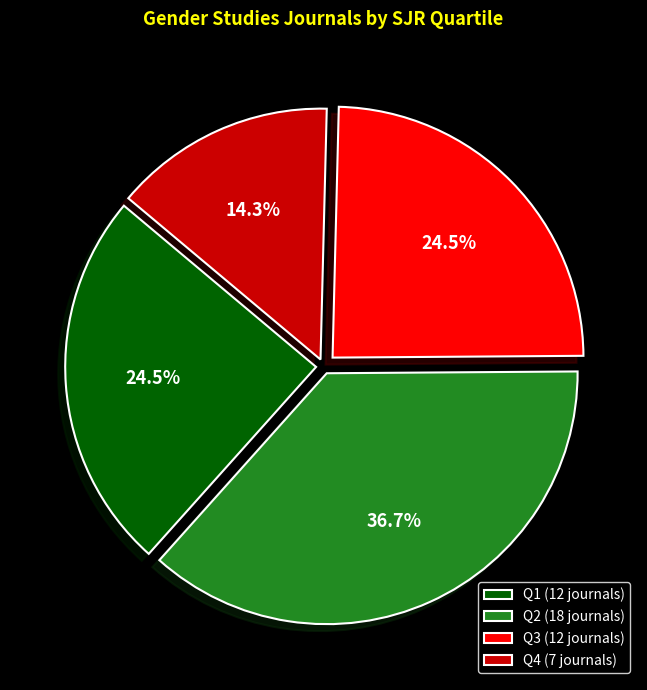

Is Q3 the majority of the pie?

No